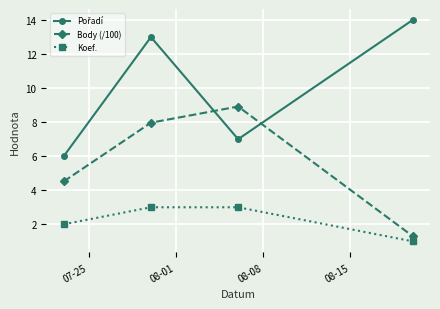

What is the sum of all Koef. values?

9.0